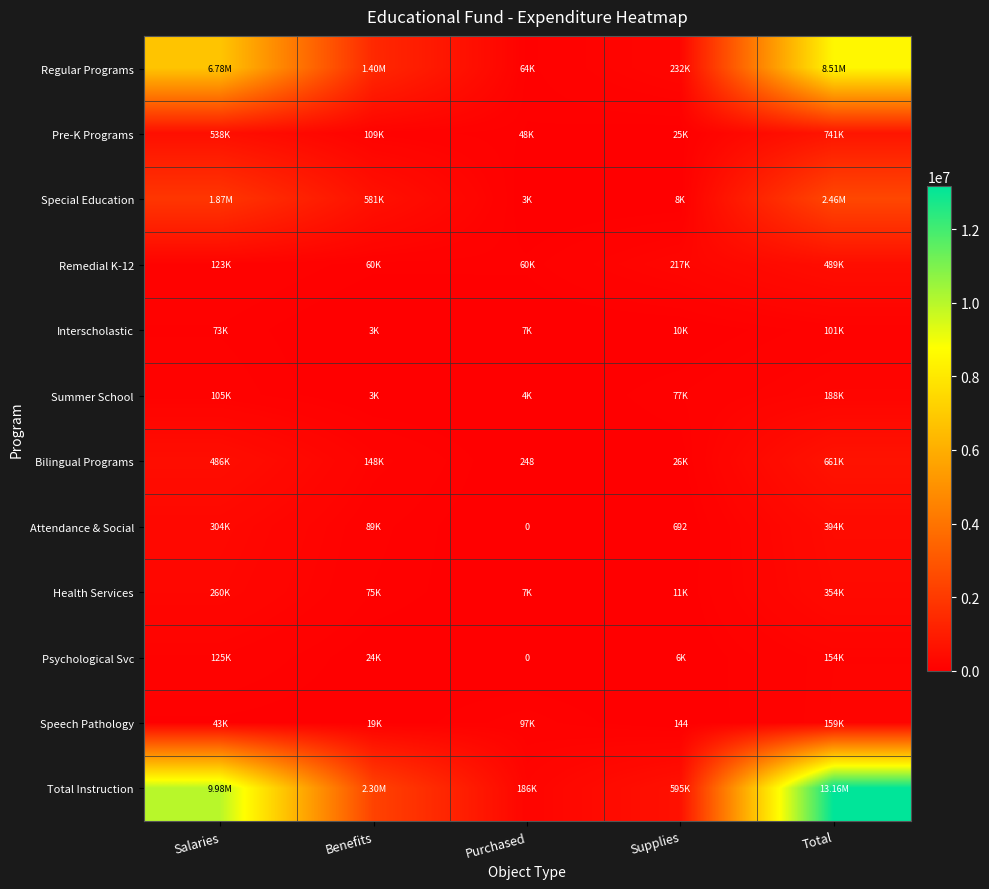

Rank the categories by Interscholastic value from lowest to highest.

Benefits, Purchased, Supplies, Salaries, Total